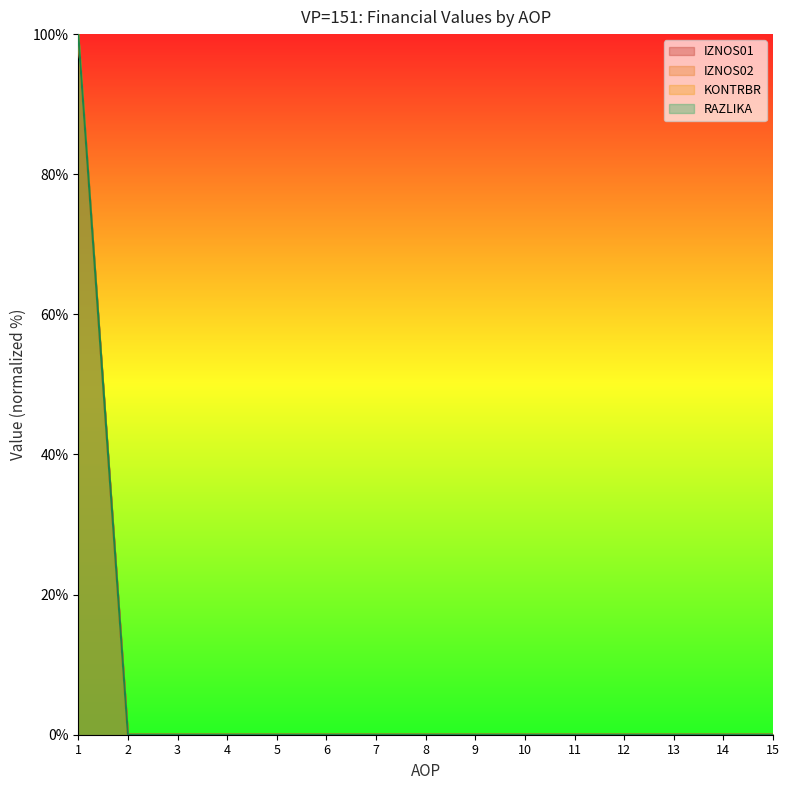

The value of IZNOS02 at 9 is -52. True or false?

False